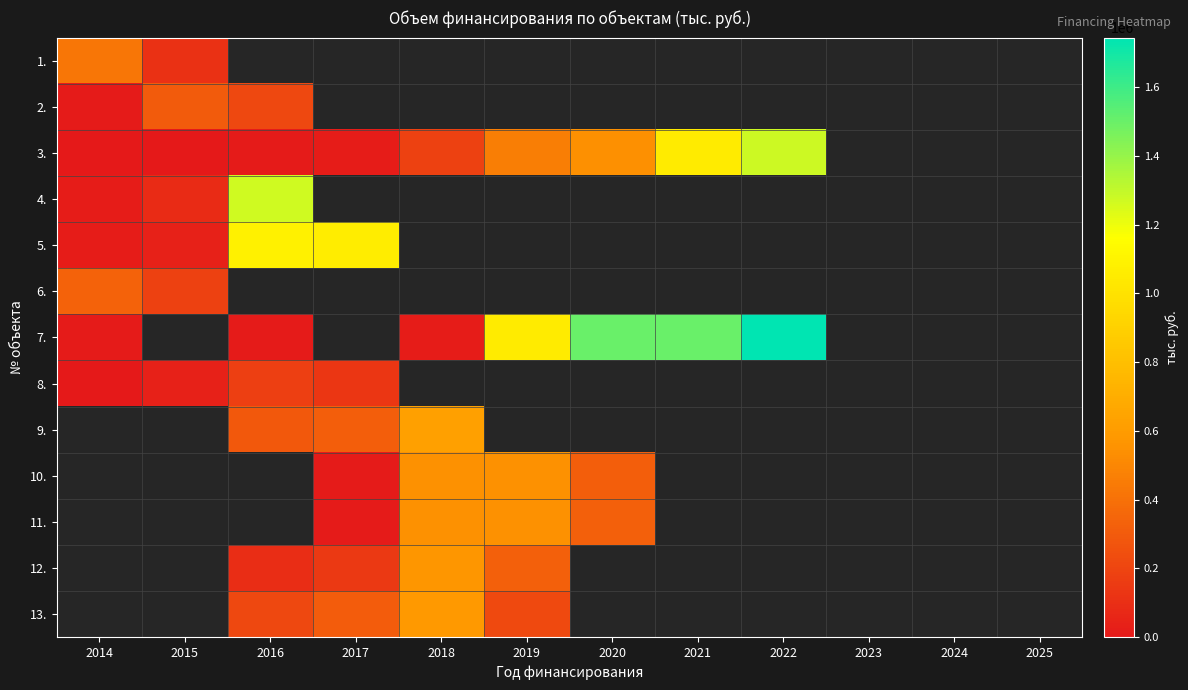

At which label does 3. reach its peak?

2022